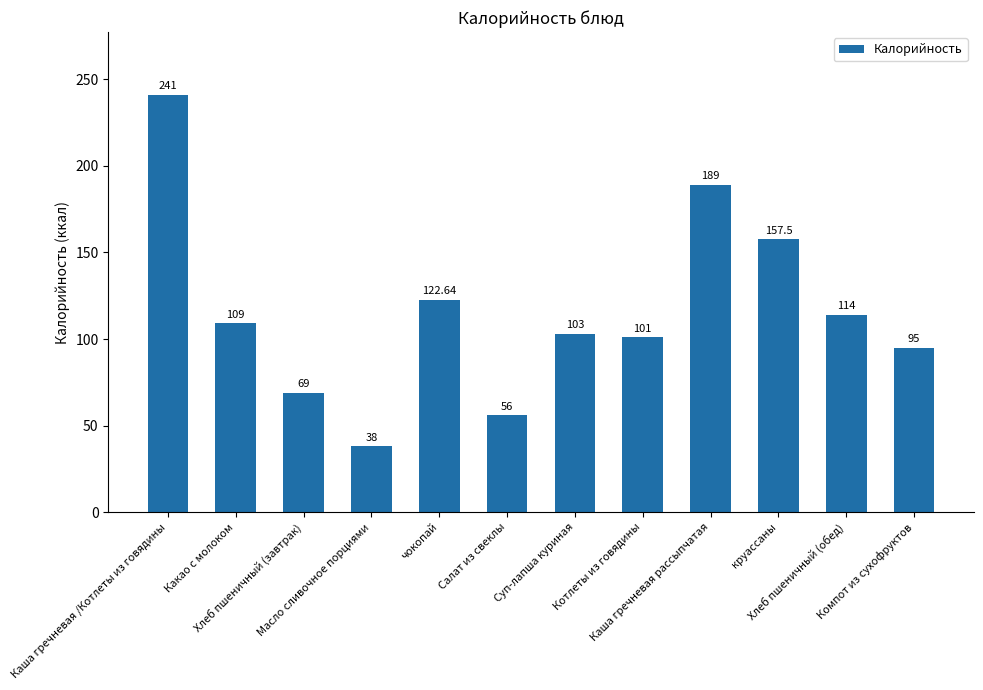

Is it true that the value at Суп-лапша куриная is 103.0?

True